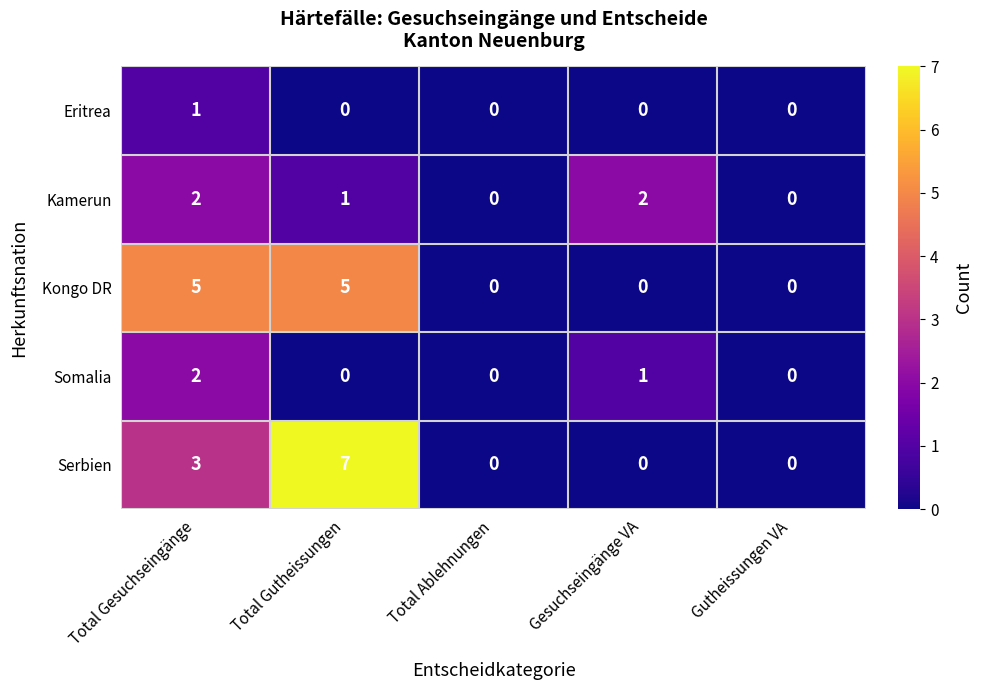

At which category does the chart reach its peak across all series?

Total Gutheissungen